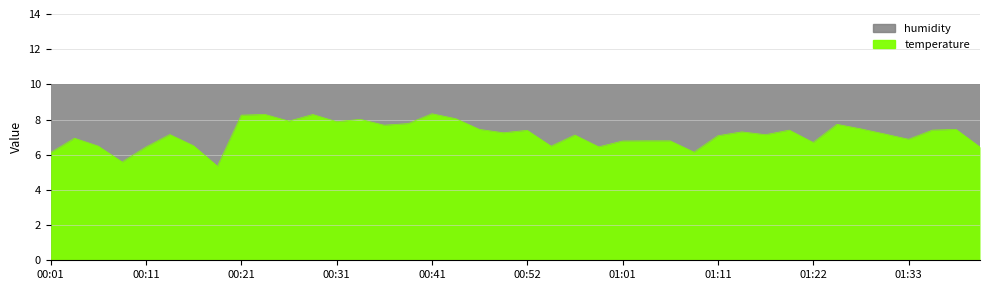

How many values are below 7?

16